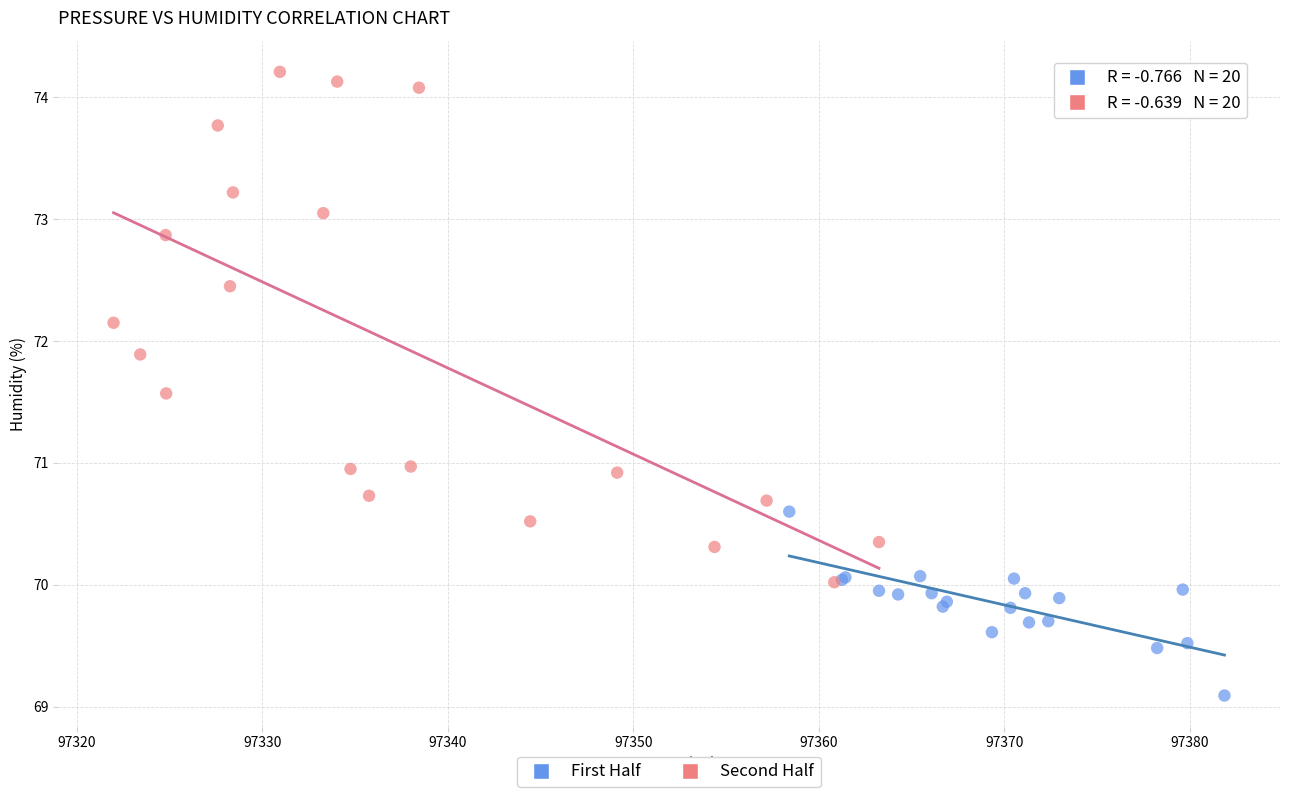

What are all the series names shown in the legend?

First Half, Second Half